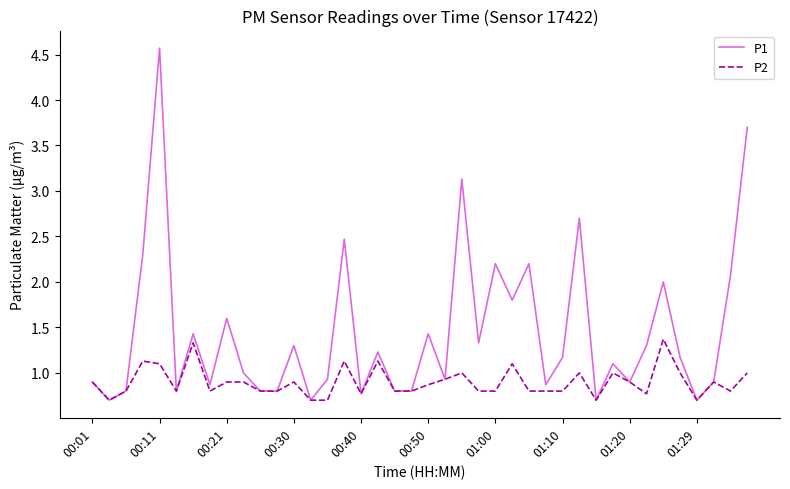

What is the maximum value for P1?

4.6